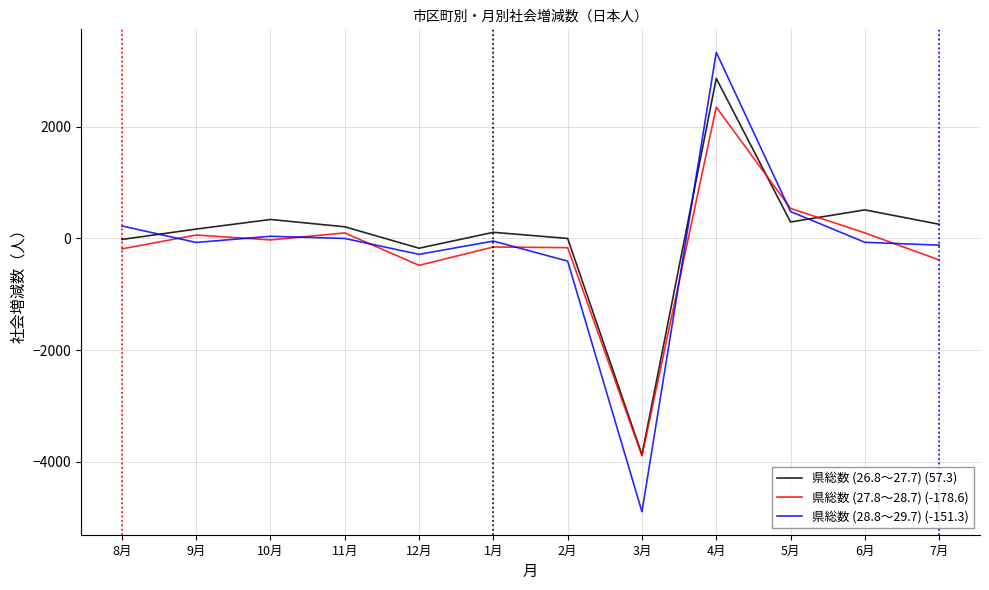

What is the smallest value displayed?

-4898